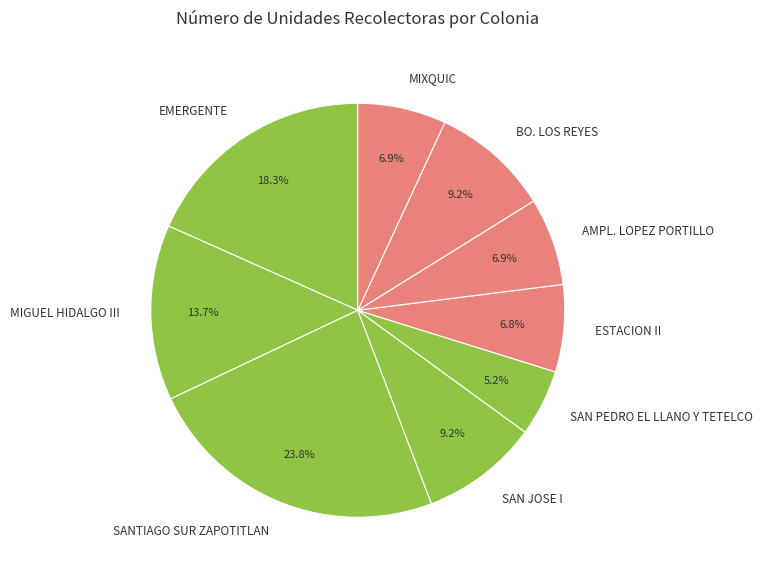

Is BO. LOS REYES the majority of the pie?

No